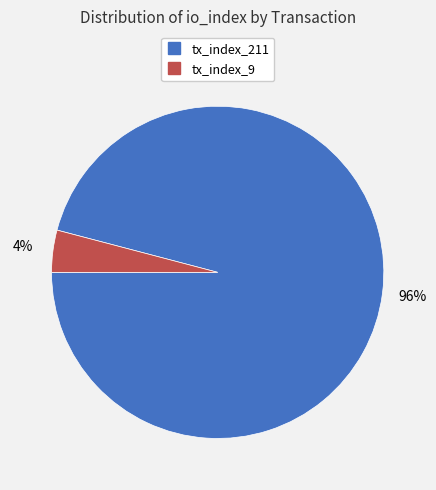

Between tx_index_211 and tx_index_9, which is larger?

tx_index_211